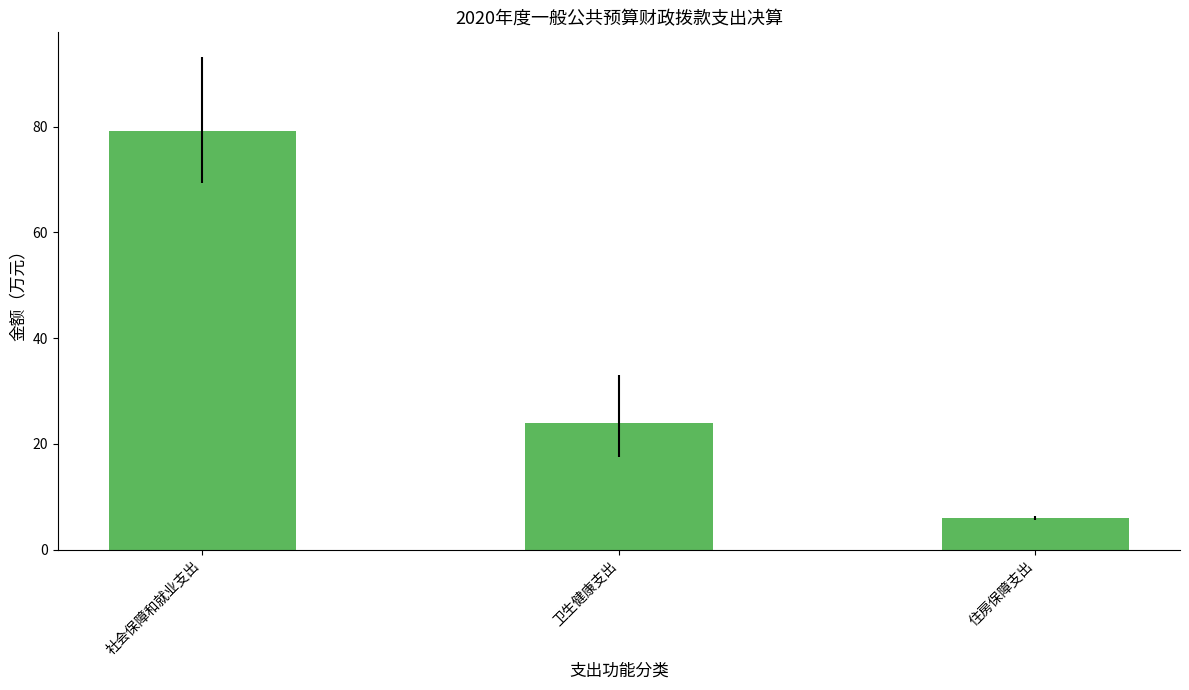

What is the difference between the maximum and second lowest values?

55.3